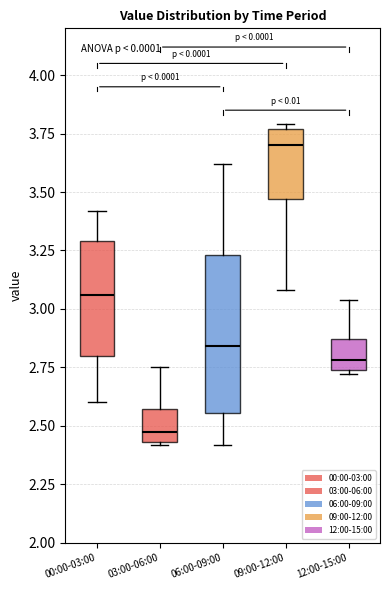

Reading left to right, transcribe this box plot: for each box, give where its median line is, the range the box spans, and where its two whiskers end, as read against the y-axis. The values are not printed on the chart, so give them approximately, as read against the axis.

00:00-03:00: median 3.05, box 2.80 to 3.30, whiskers 2.60 to 3.40
03:00-06:00: median 2.50, box 2.45 to 2.55, whiskers 2.40 to 2.75
06:00-09:00: median 2.85, box 2.55 to 3.25, whiskers 2.40 to 3.60
09:00-12:00: median 3.70, box 3.45 to 3.75, whiskers 3.10 to 3.80
12:00-15:00: median 2.80, box 2.75 to 2.85, whiskers 2.70 to 3.05